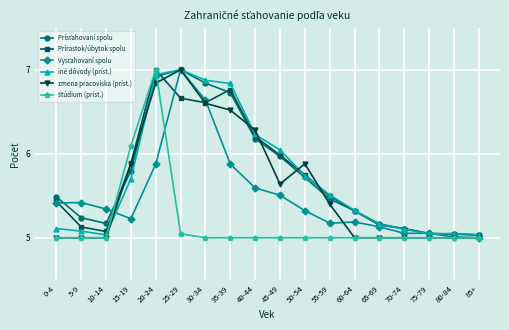

What is the difference between the Prírastok/úbytok spolu values at 10-14 and 25-29?

1.6